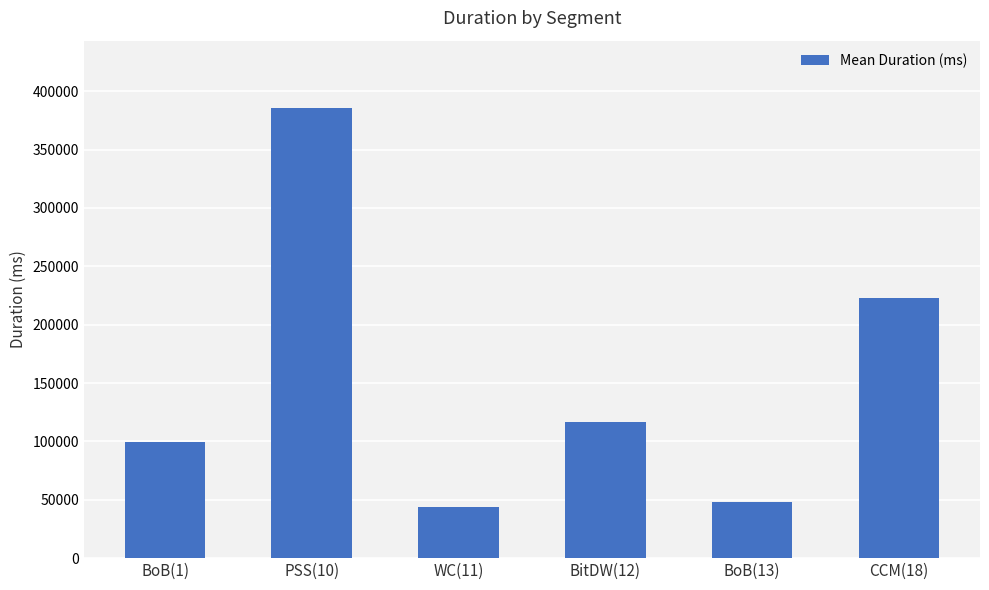

What is the change in value from PSS(10) to BitDW(12)?

-268641